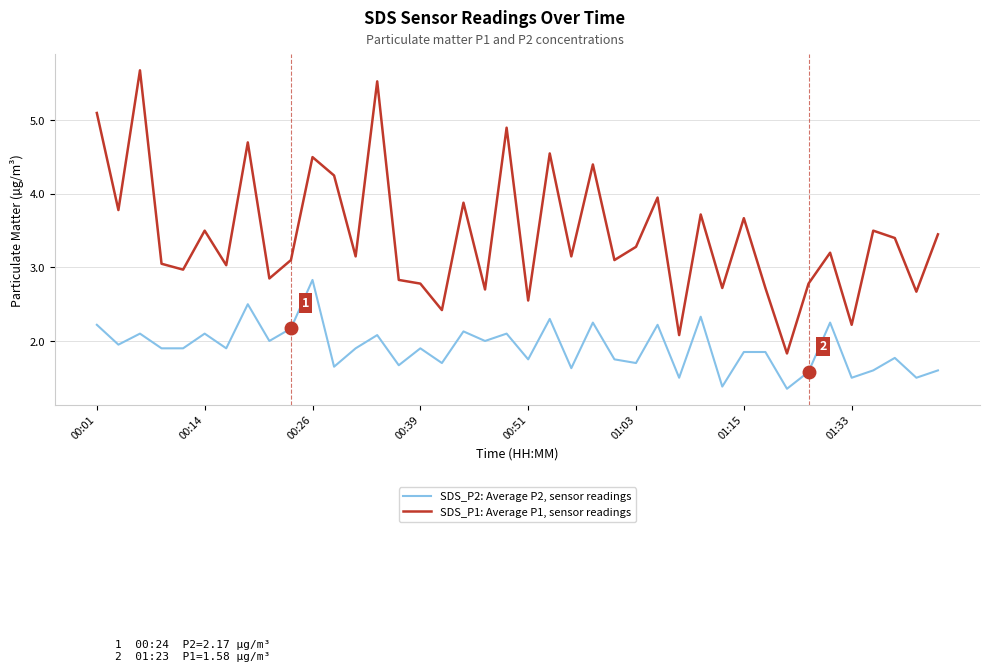

True or false: SDS_P1: Average P1, sensor readings and SDS_P2: Average P2, sensor readings intersect in this chart.

False